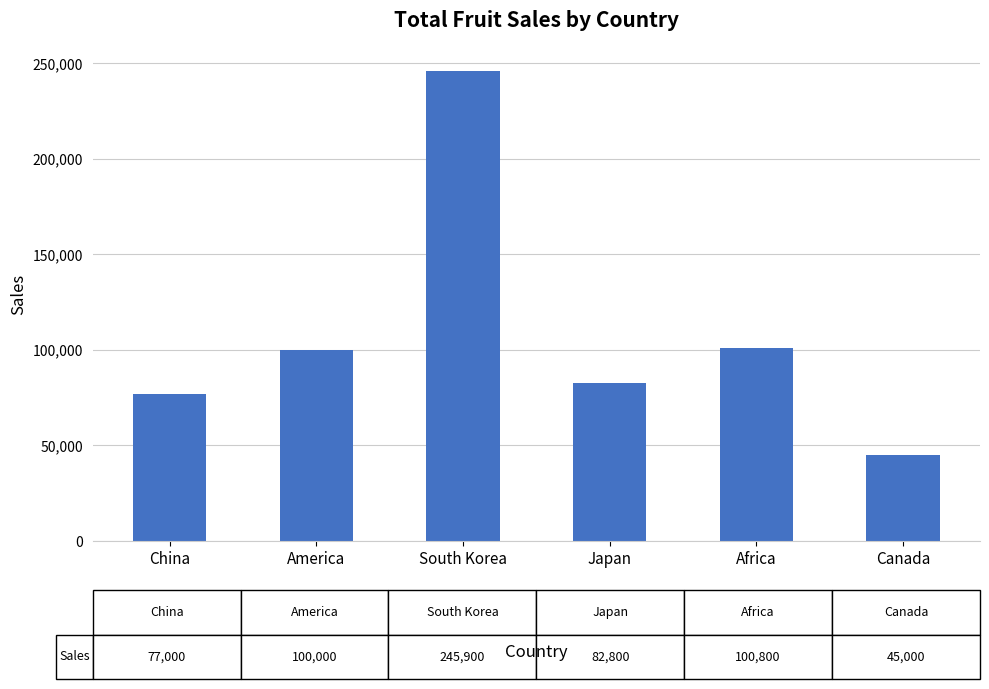

What is the difference between the second highest and second lowest values?

23800